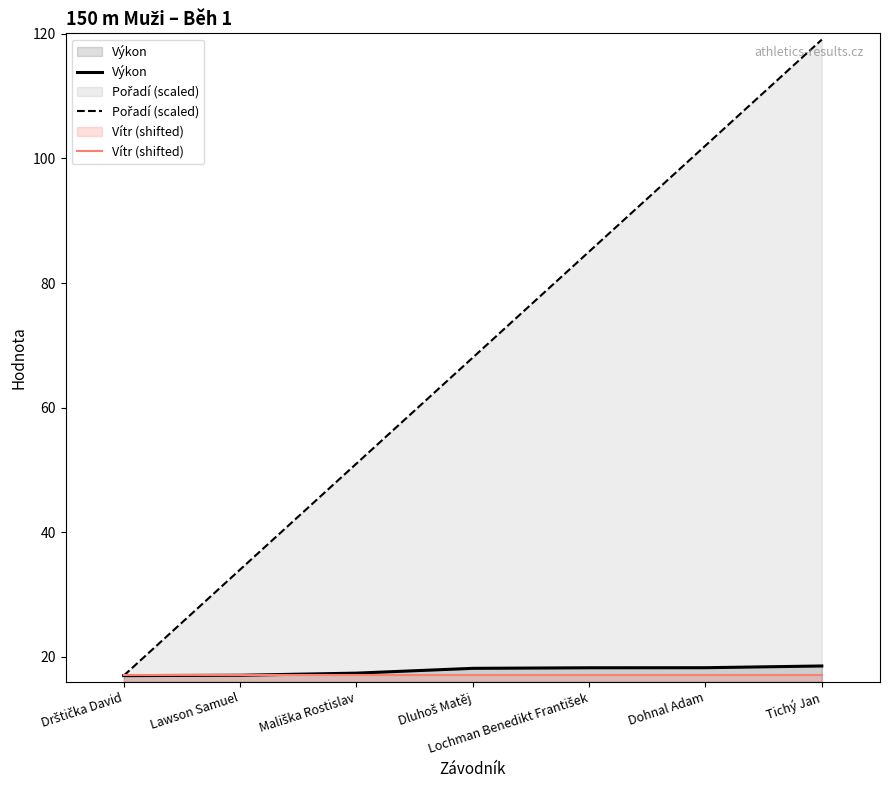

What is the difference between the highest and lowest values at Lochman Benedikt František?

66.8